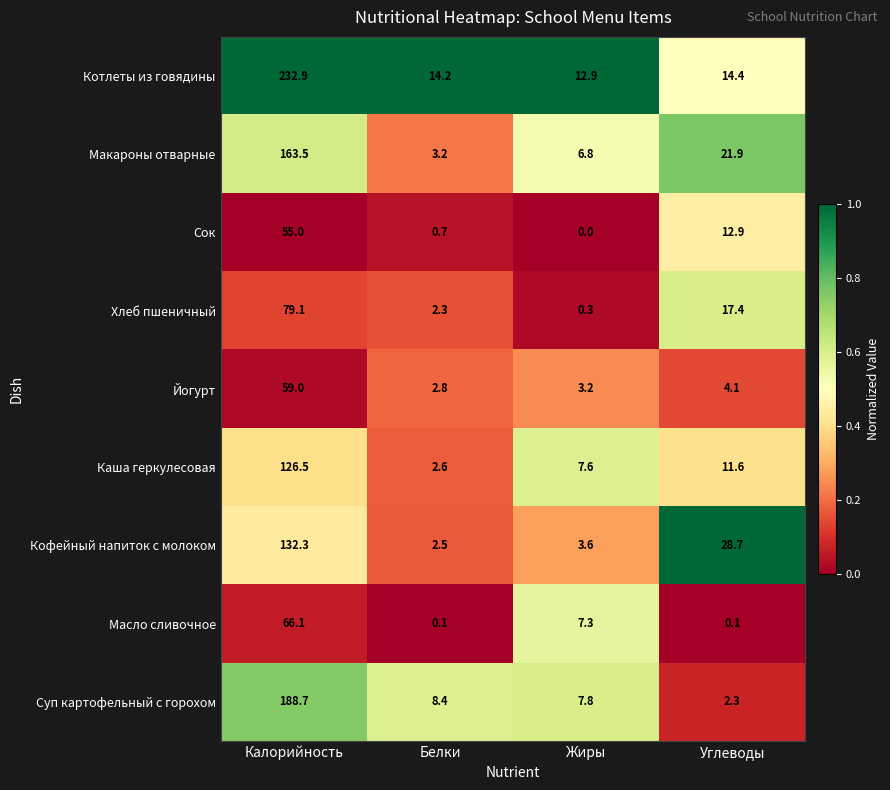

Rank the series at Калорийность from lowest to highest value.

Сок, Йогурт, Масло сливочное, Хлеб пшеничный, Каша геркулесовая, Кофейный напиток с молоком, Макароны отварные, Суп картофельный с горохом, Котлеты из говядины